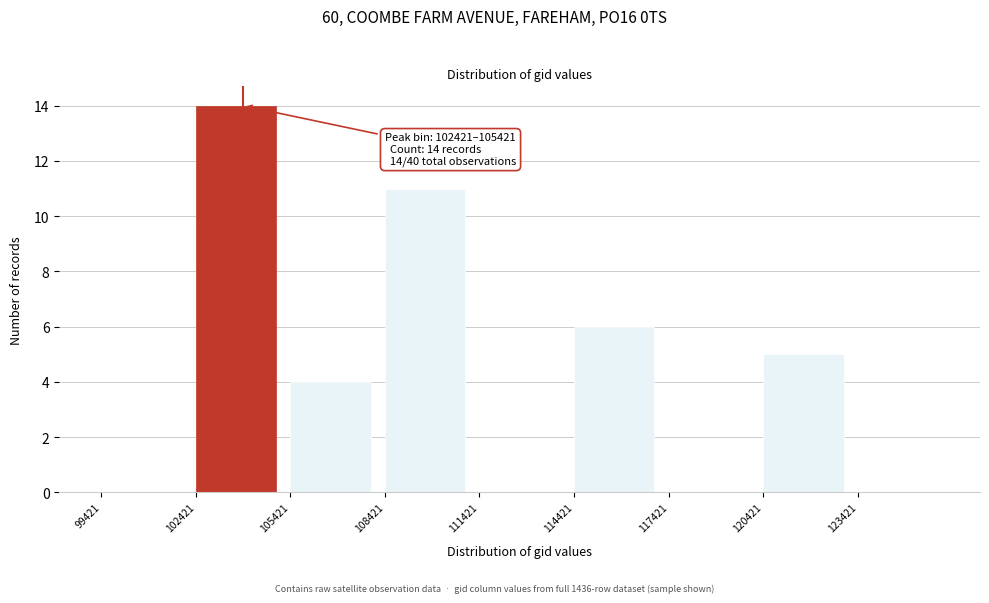

Which range on the x-axis has the tallest bar?

102500 to 105500